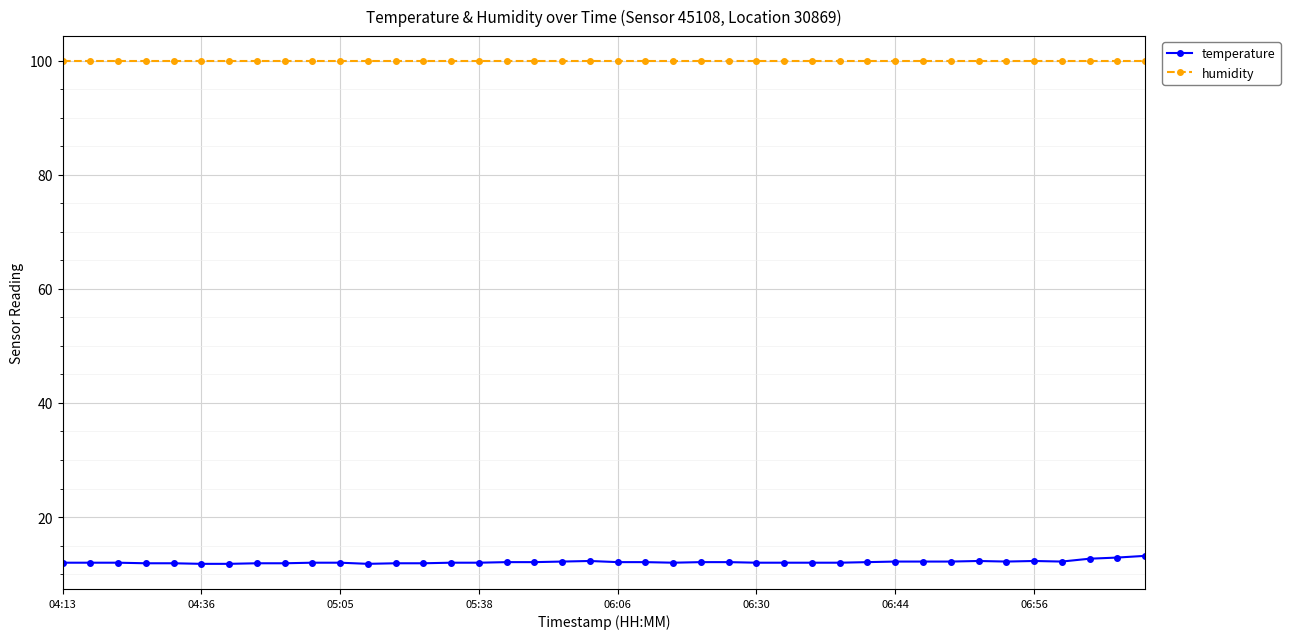

What are all the series names shown in the legend?

temperature, humidity